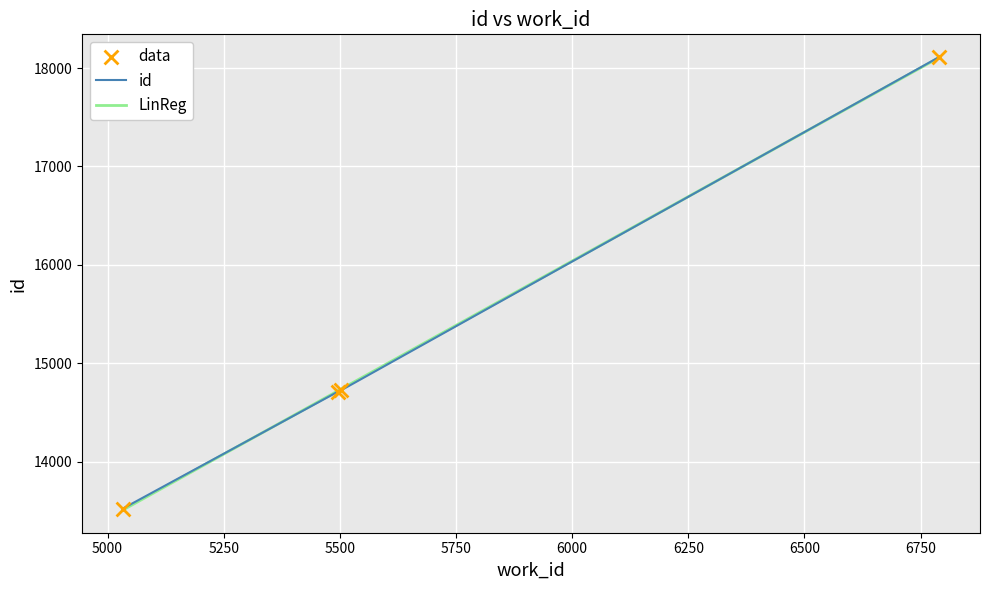

What is the ratio of the value at 5033 to the value at 5496?

0.9